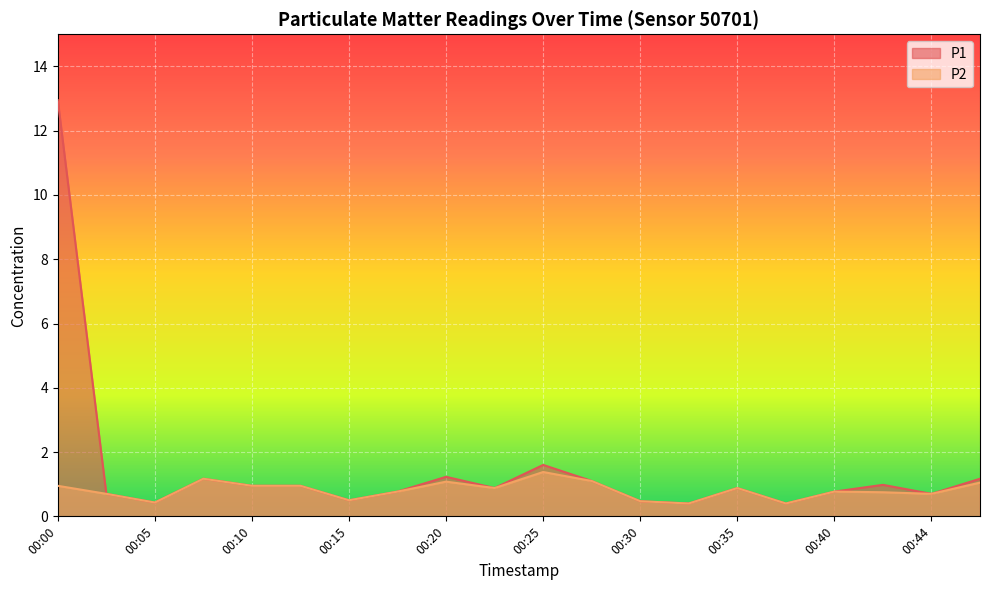

What value does the P1 series have at 00:27?

1.1